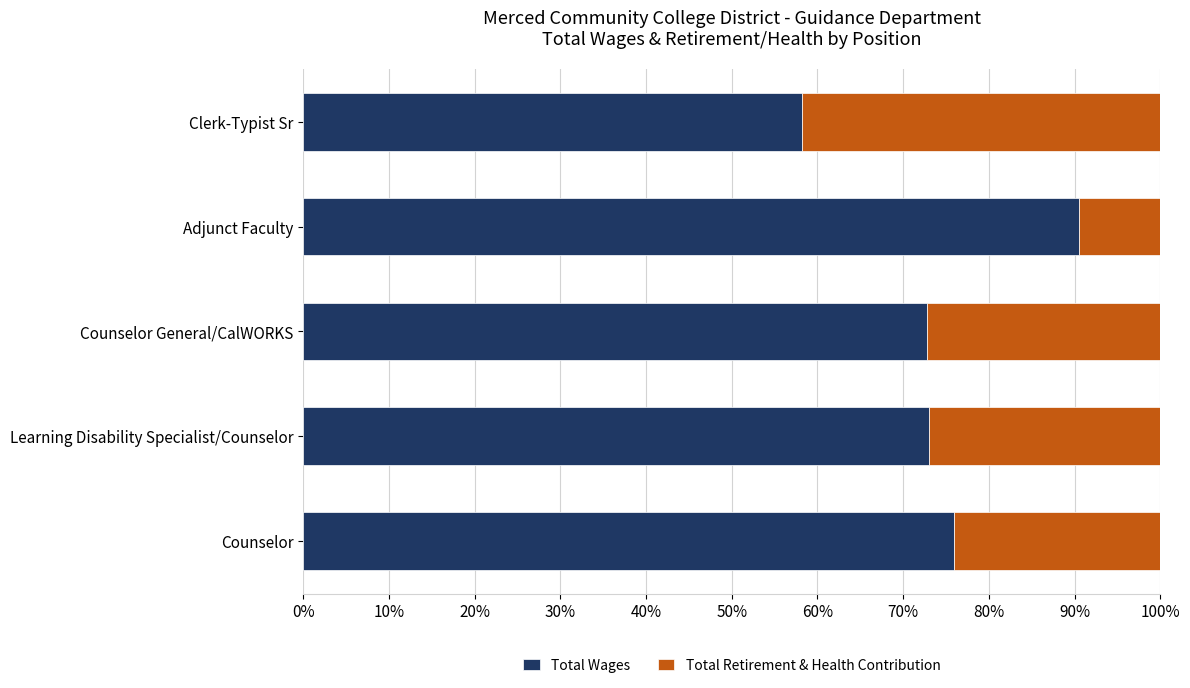

How many data points does each series have?

5